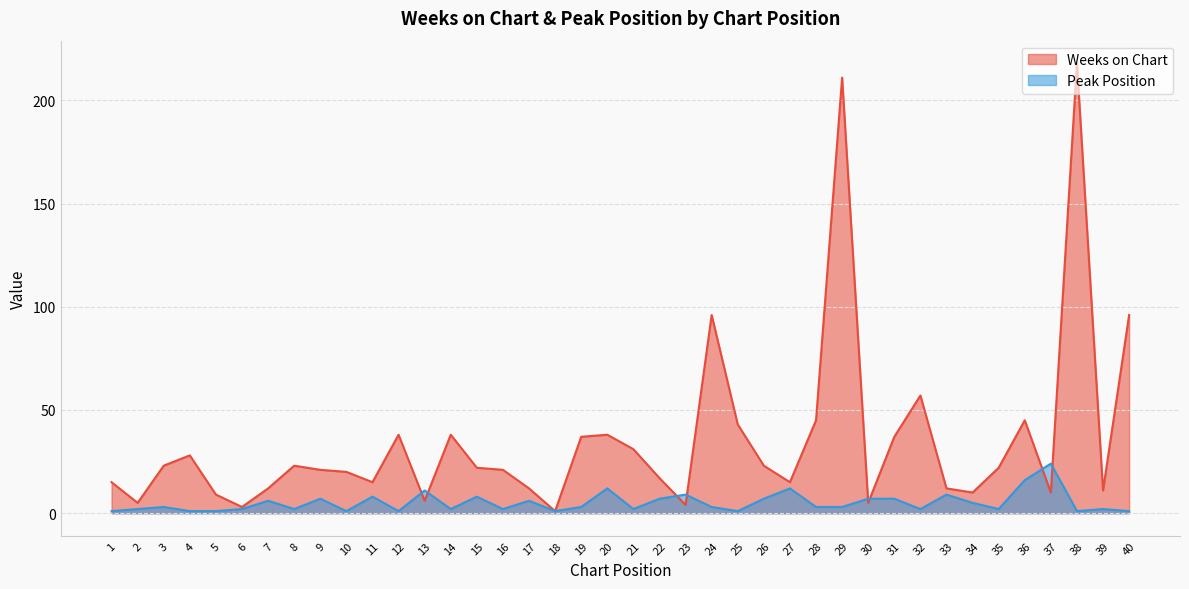

Read the Peak Position value at 27, to the nearest 10.

10